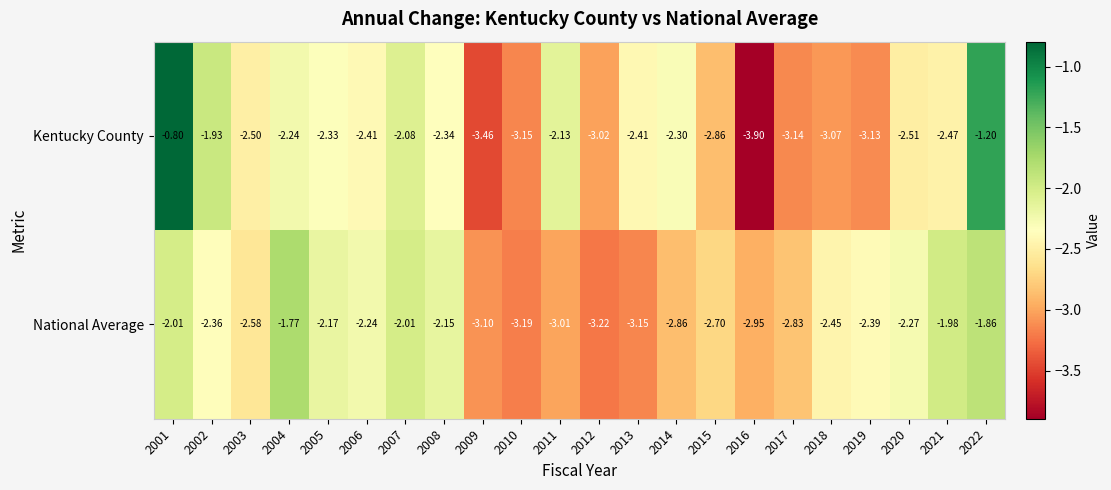

Count the number of categories in the chart.

22